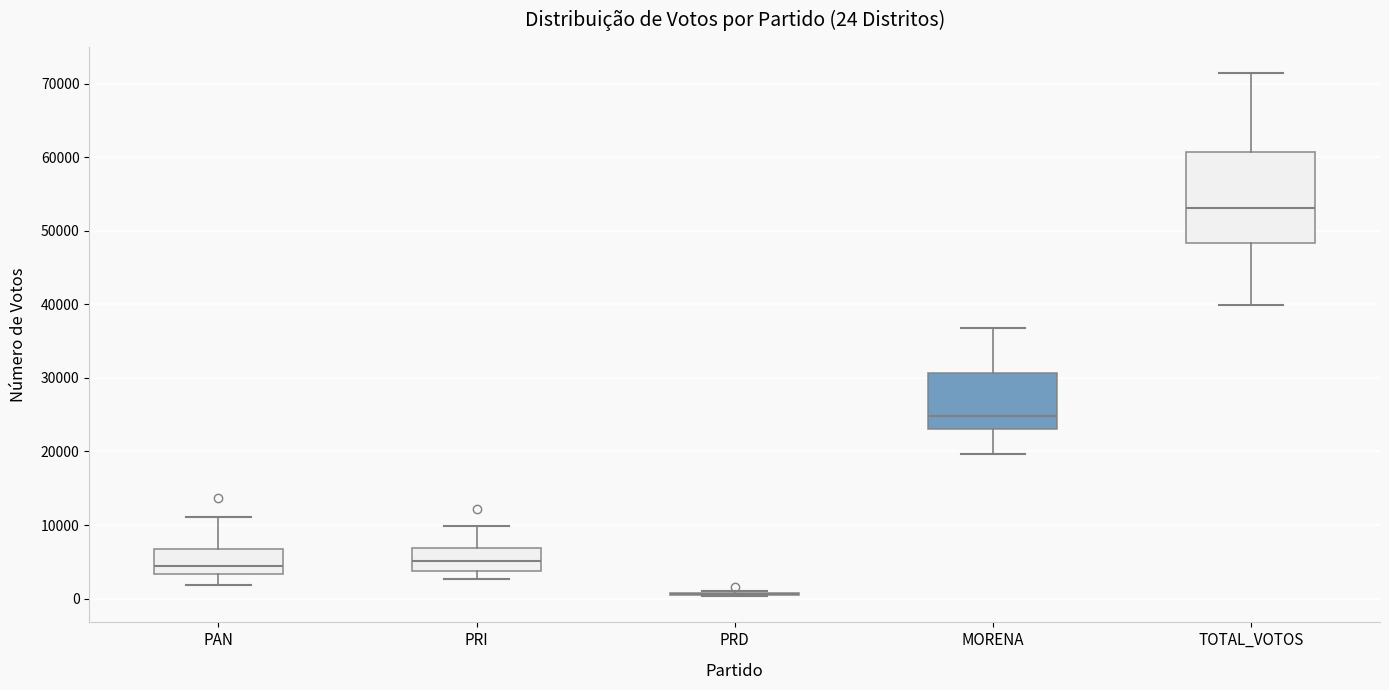

Which box is the tallest, from its lower edge to its upper edge?

TOTAL_VOTOS